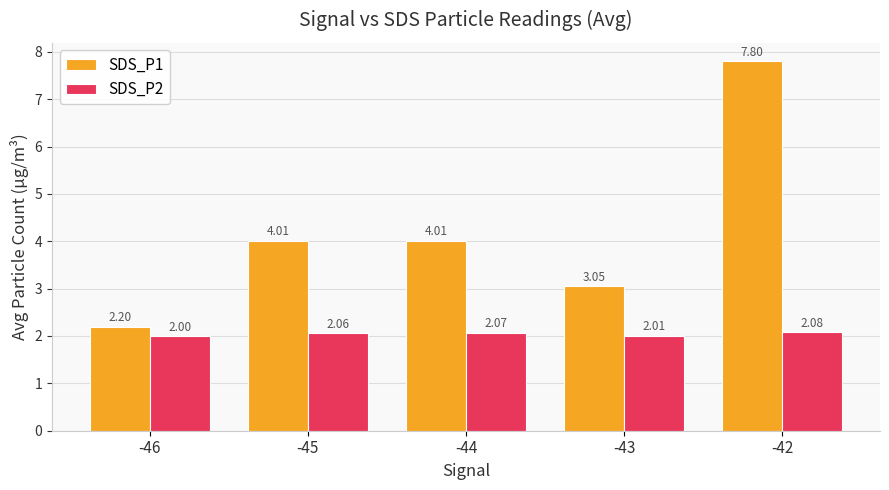

What are all the series names shown in the legend?

SDS_P1, SDS_P2